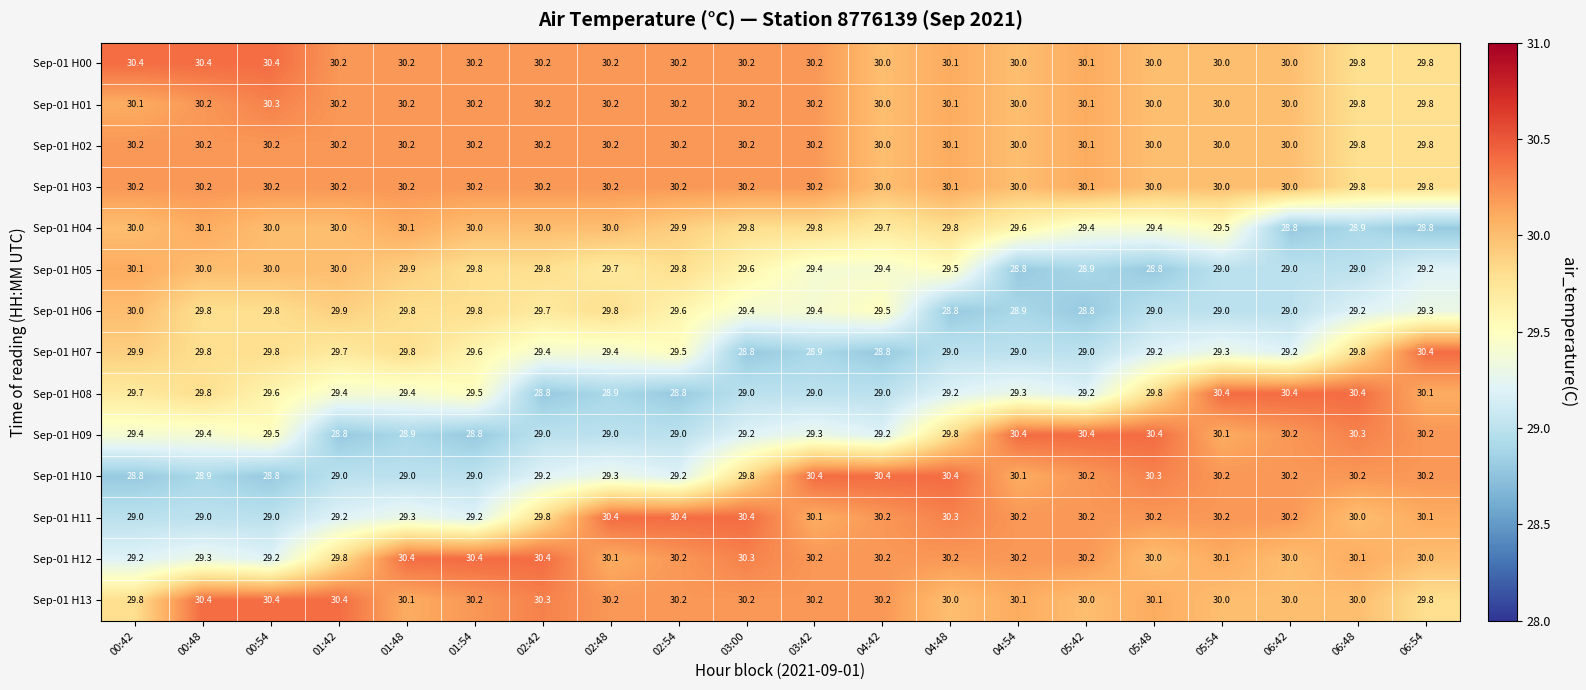

Count the Sep-01 H00 values in the range 30 to 31.

18